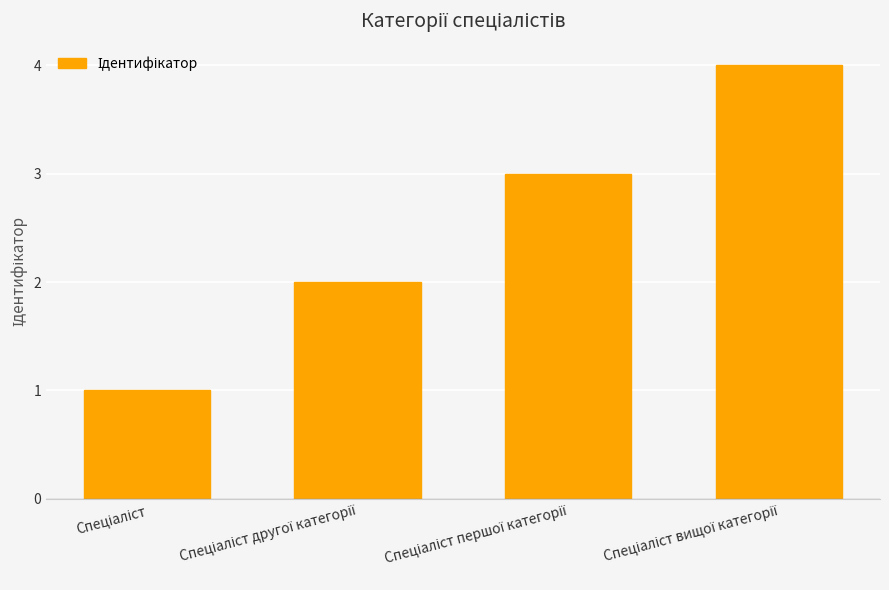

Reading left to right, list all the values displayed in this chart.

1	2	3	4